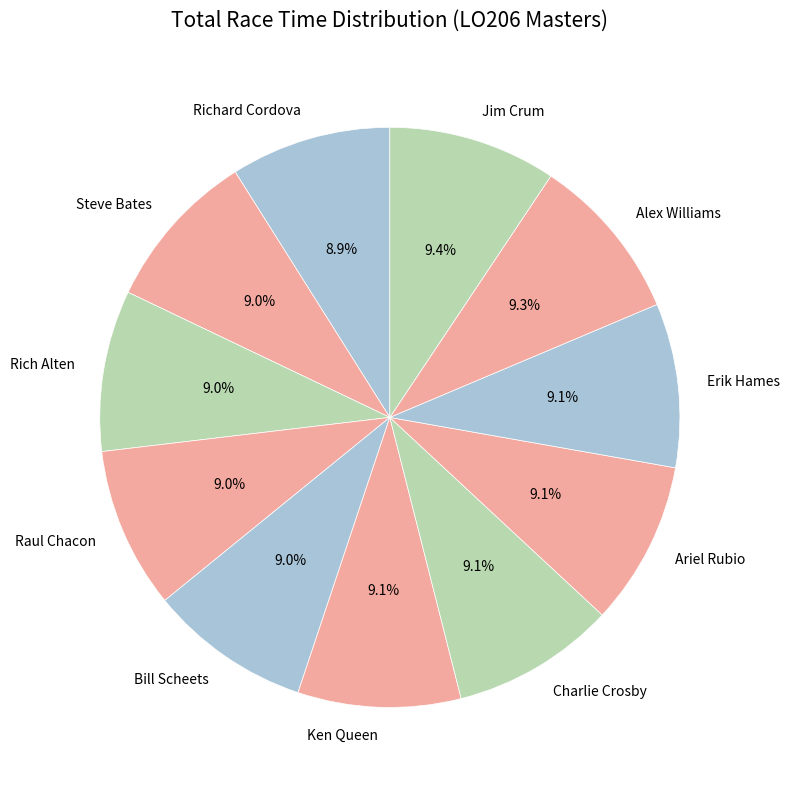

To the nearest percent, what is the combined percentage of Erik Hames and Charlie Crosby?

18%